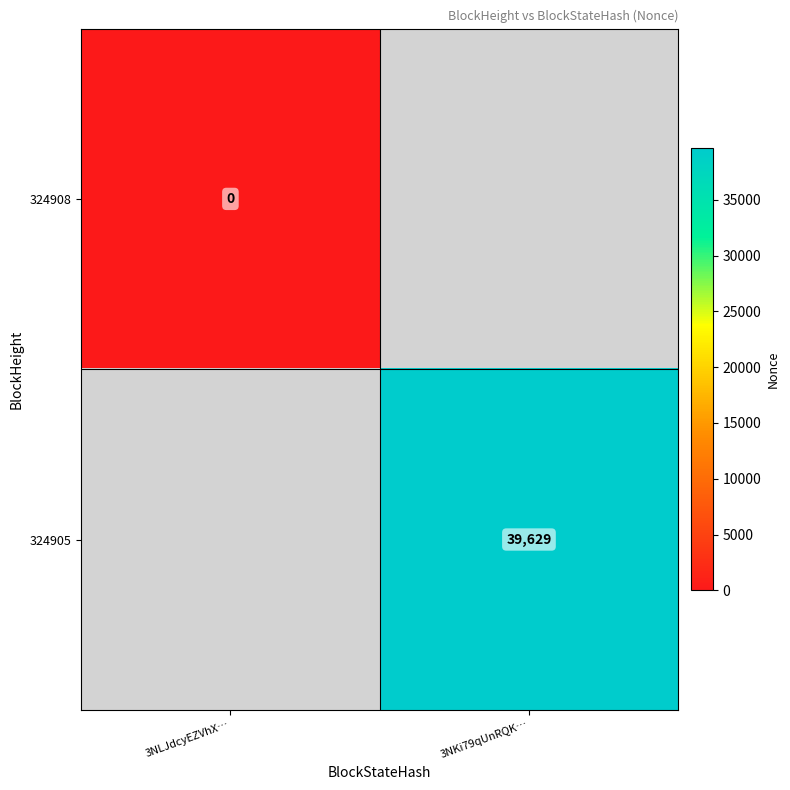

Is it true that 324905 equals 17626 at 3NKi79qUnRQK…?

False